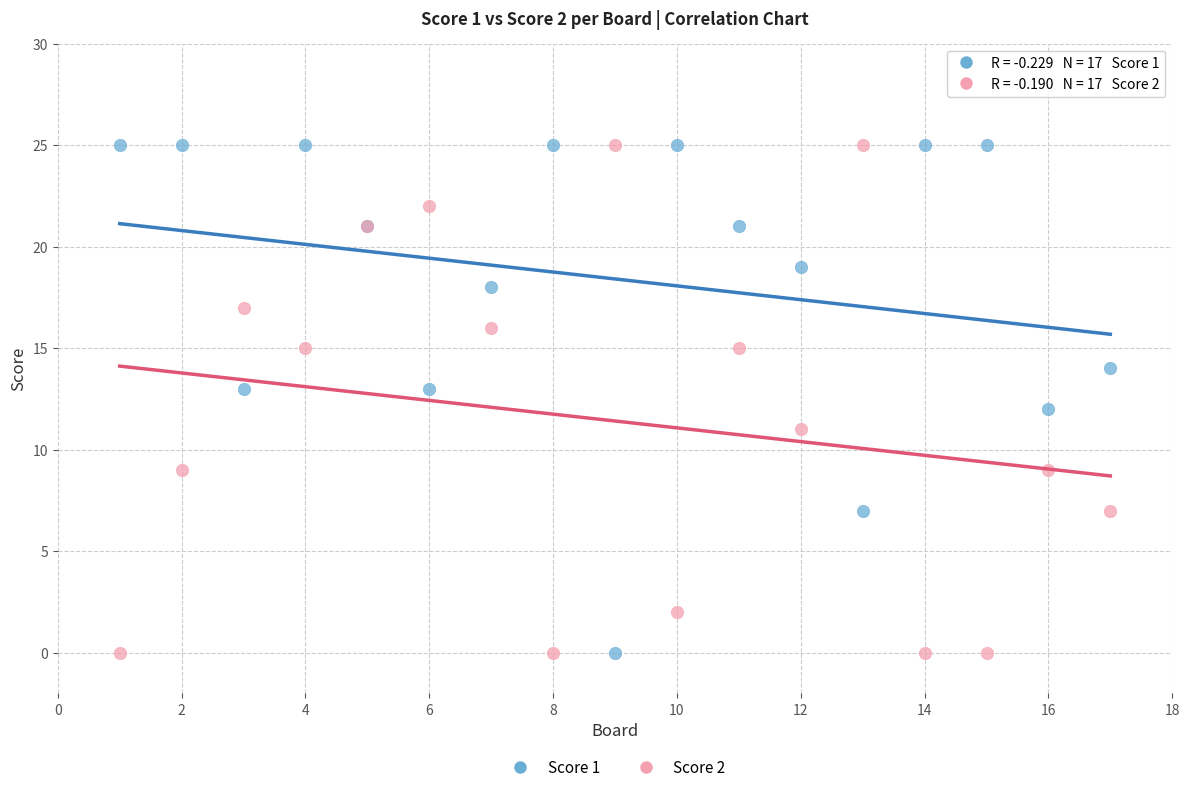

What is the X range (max minus min) for the scatter plot?

16